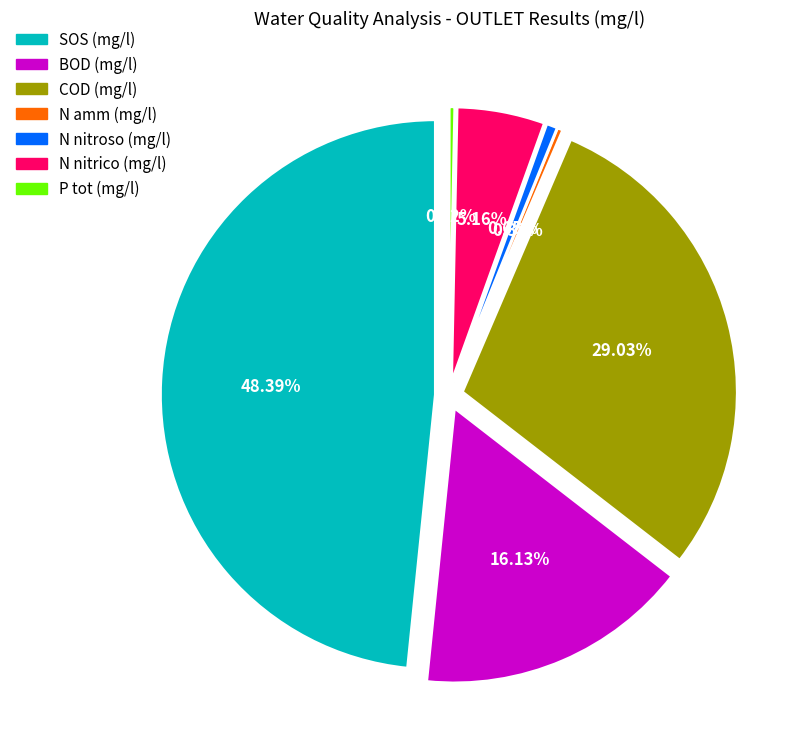

How many segments does this pie chart have?

7